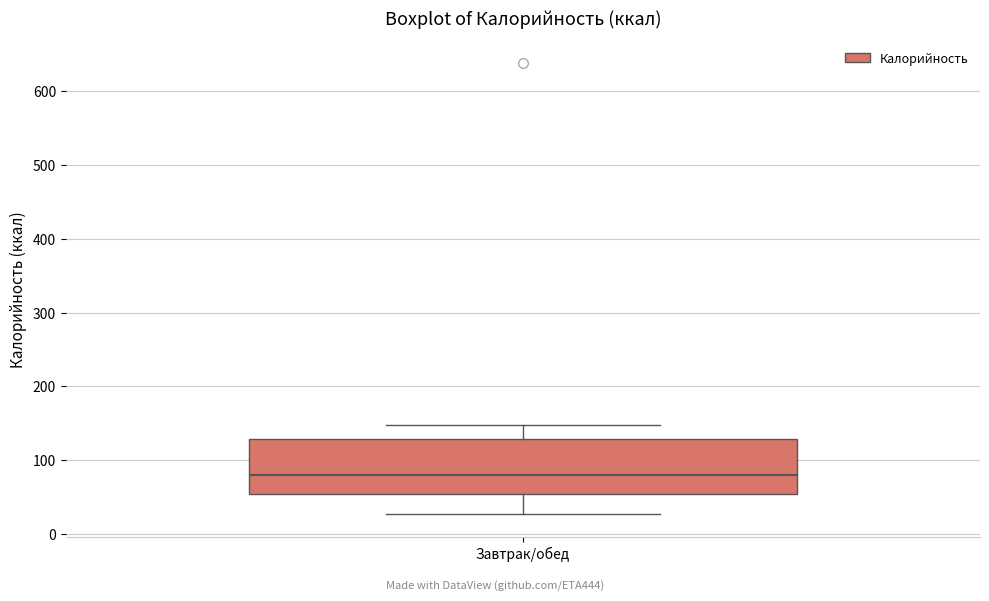

Where is the upper edge of the box for Завтрак/обед on the y-axis? The values are not printed on the chart, so give them approximately, as read against the axis.

130